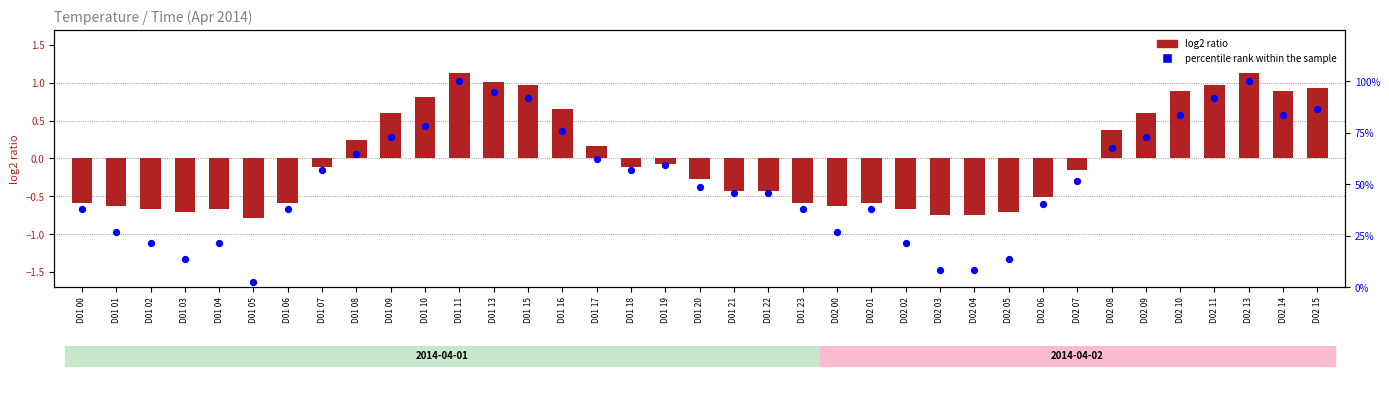

Is the value of log2 ratio at D01 01 greater than the value of percentile rank within the sample at D01 00?

No